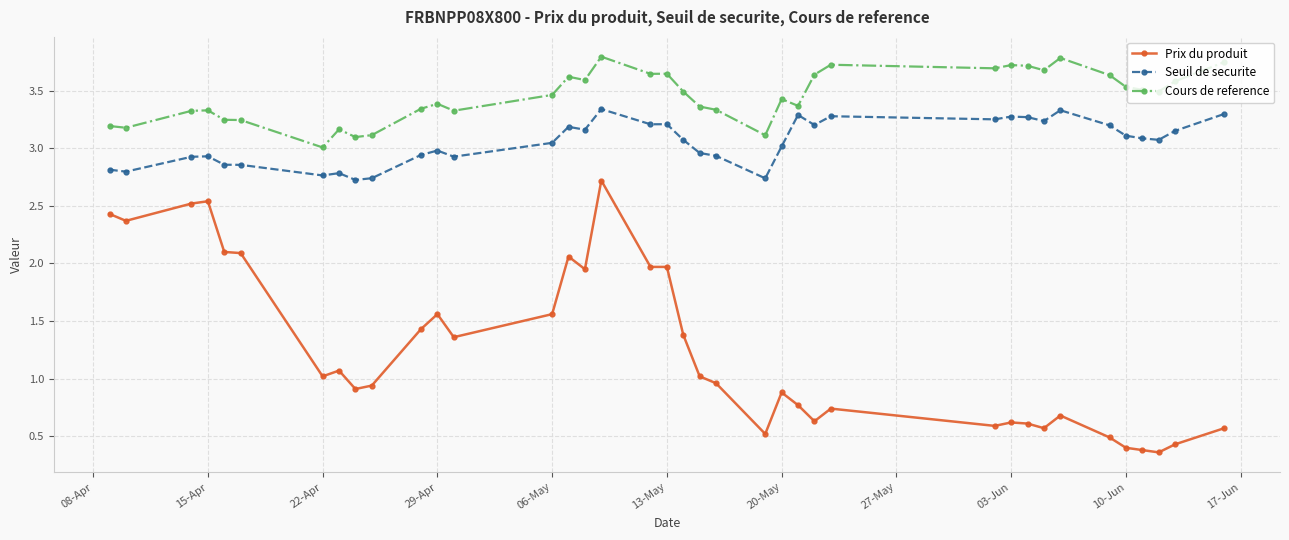

List the series in order of their peak value, lowest first.

Prix du produit, Seuil de securite, Cours de reference